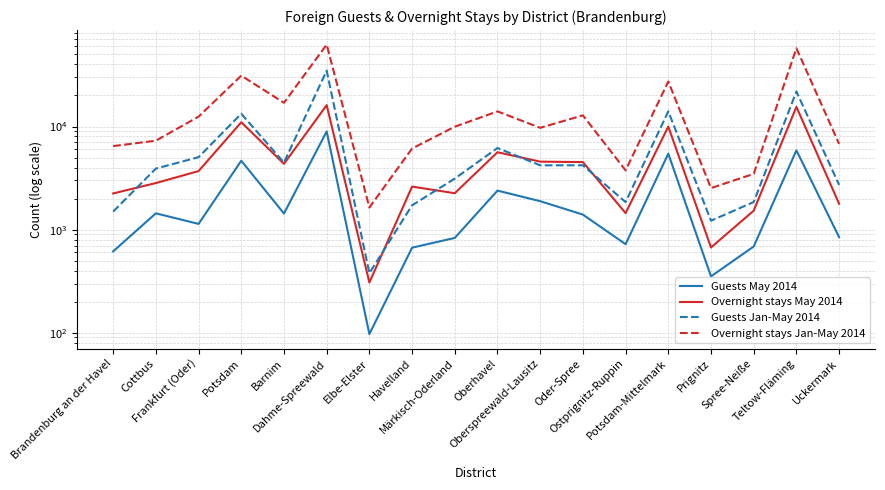

What is the difference between the Overnight stays Jan-May 2014 values at Oberhavel and Frankfurt (Oder)?

1548